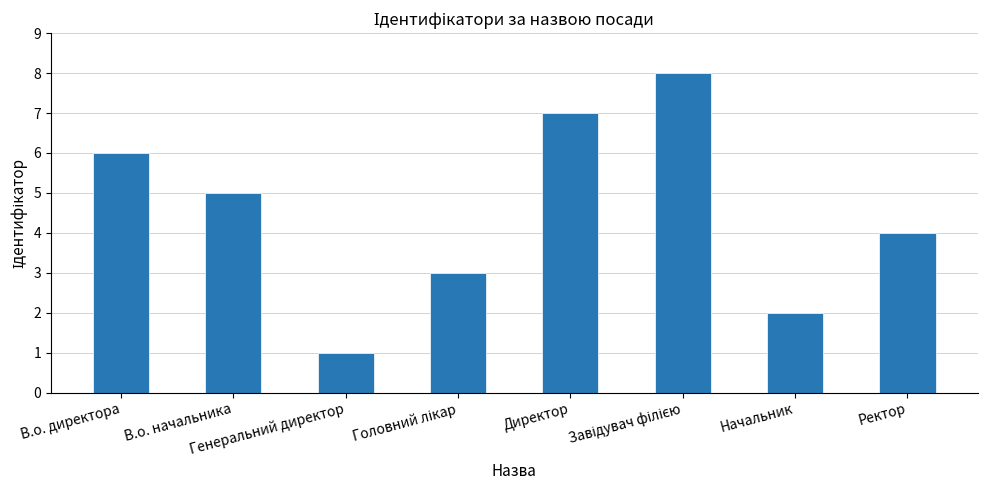

Between В.о. директора and Ректор, which is larger?

В.о. директора